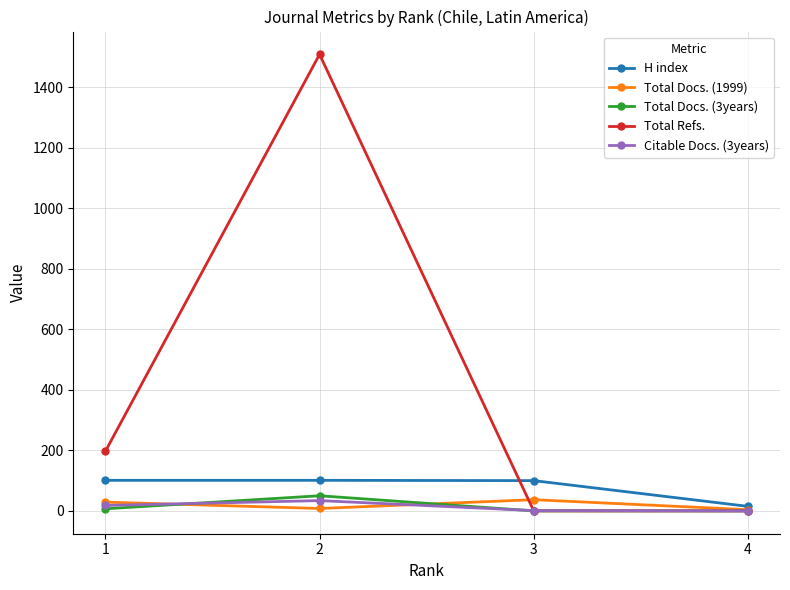

What is the greatest value displayed?

1508